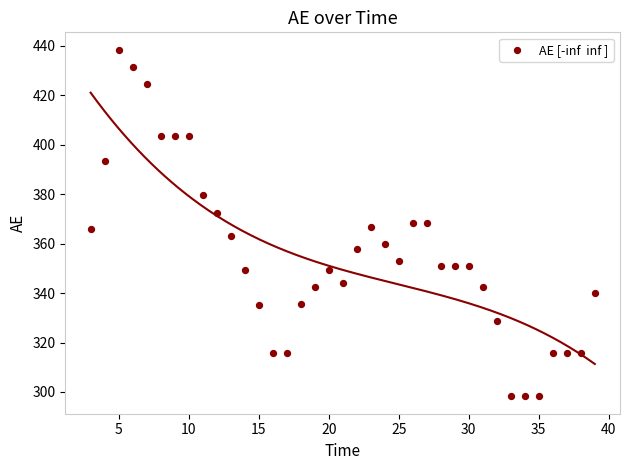

What is the range of Y values (max minus min)?

140.3